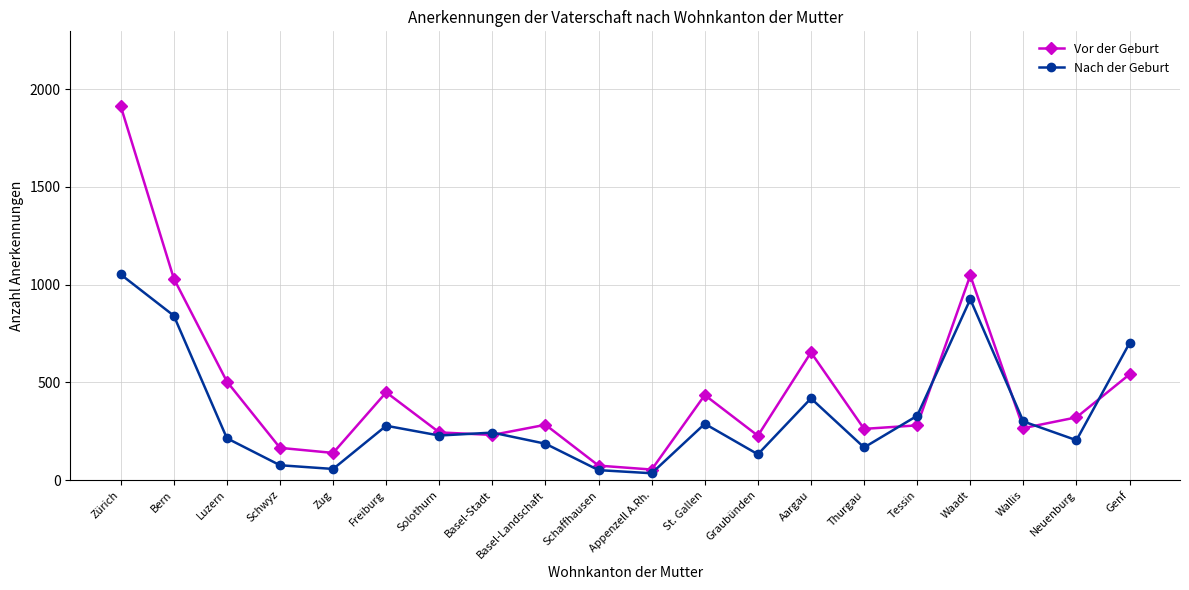

Which series ends up on top after the final intersection of Vor der Geburt and Nach der Geburt?

Nach der Geburt